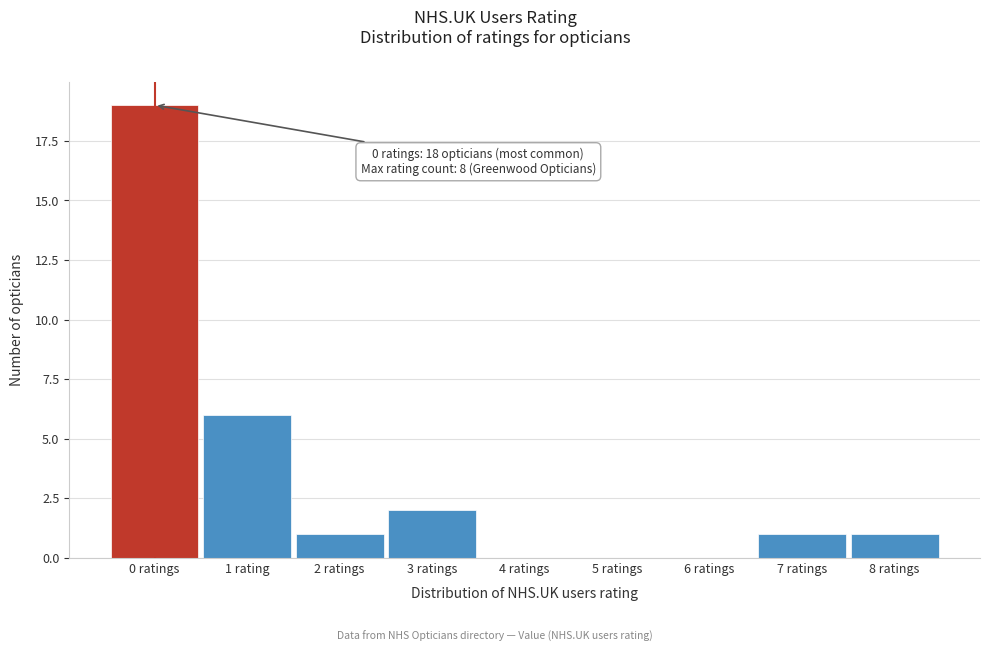

Reading left to right, what are all the values shown in this chart?

0 ratings=19	1 rating=6	2 ratings=1	3 ratings=2	4 ratings=0	5 ratings=0	6 ratings=0	7 ratings=1	8 ratings=1